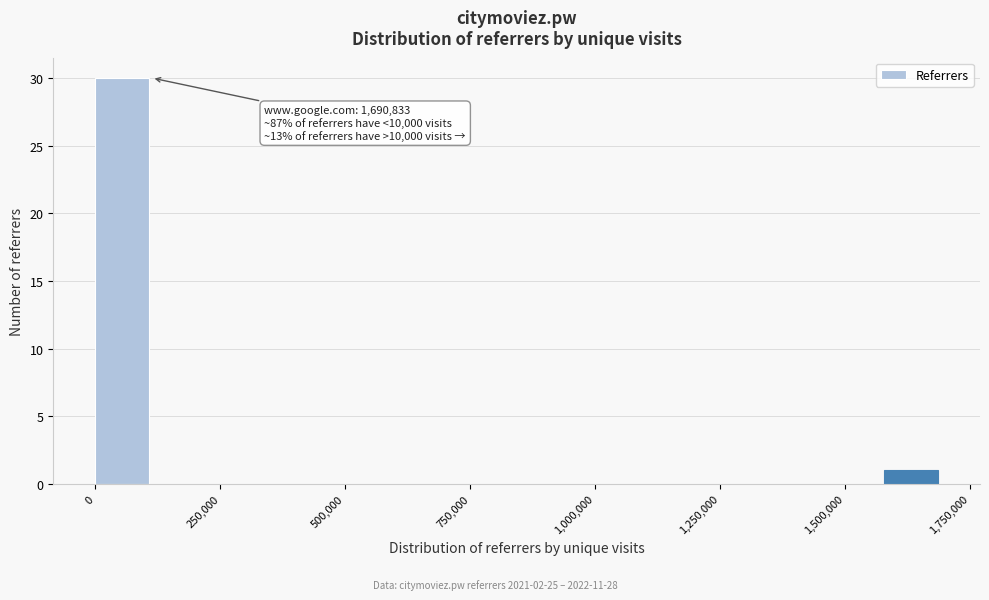

Around what value on the x-axis is the tallest bar? Give the approximate position of its centre, as read against the axis.

50000